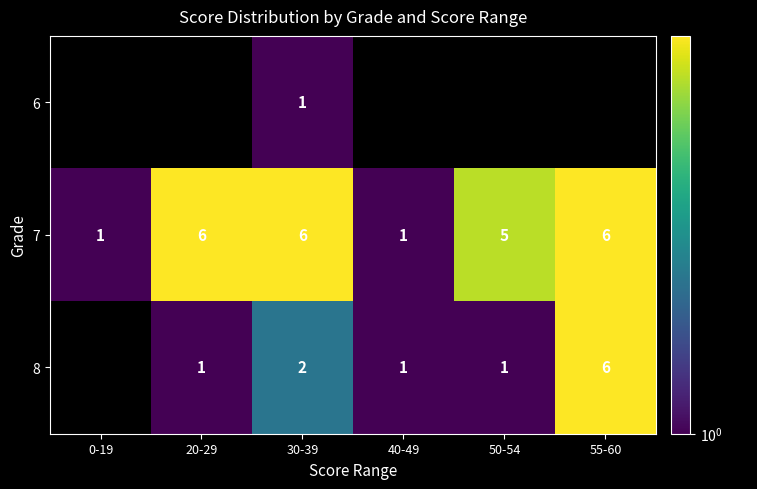

What is the spread (max minus min) of values at 30-39?

5